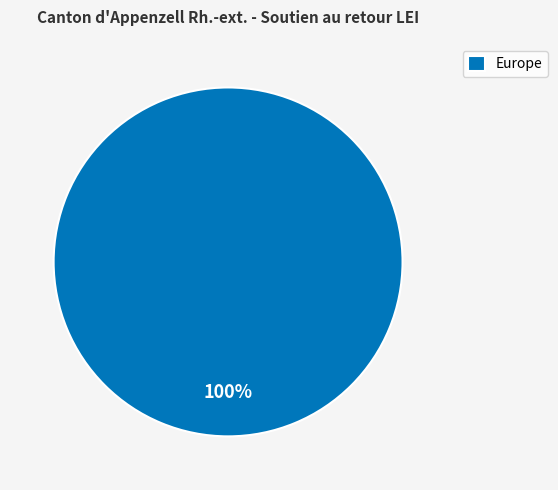

What percentage is the Europe slice, to the nearest percent?

100%